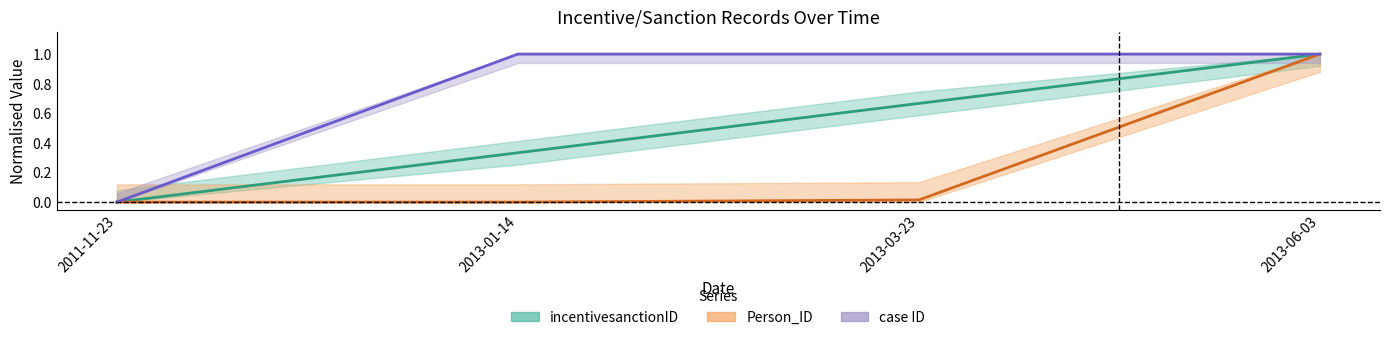

True or false: case ID and Person_ID intersect in this chart.

False